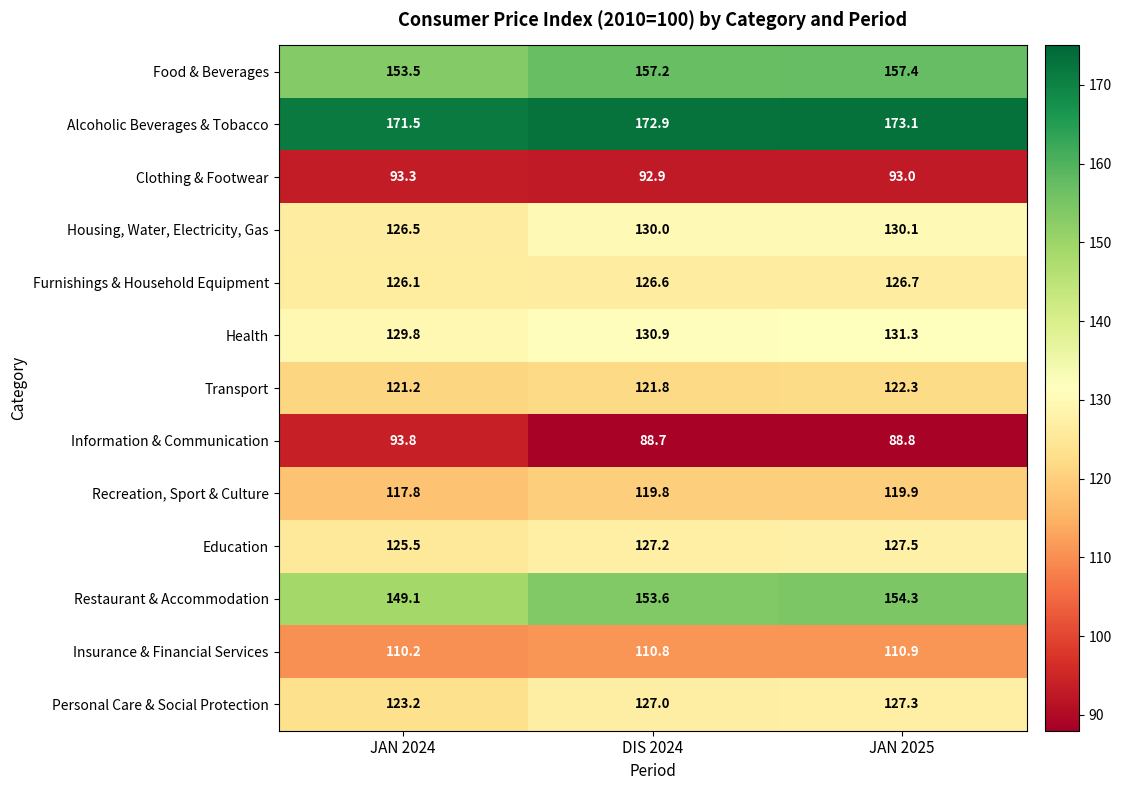

At which label is Housing, Water, Electricity, Gas closest to 128?

JAN 2024